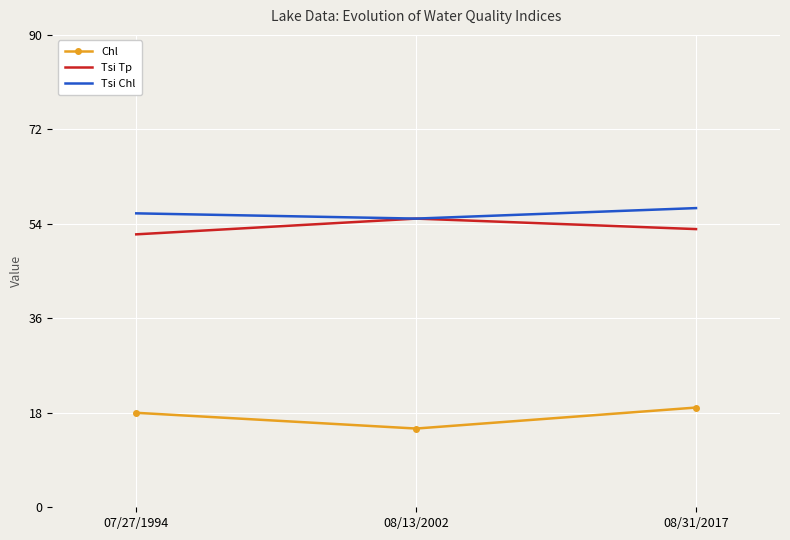

Where is Tsi Chl nearest to the value 56?

07/27/1994